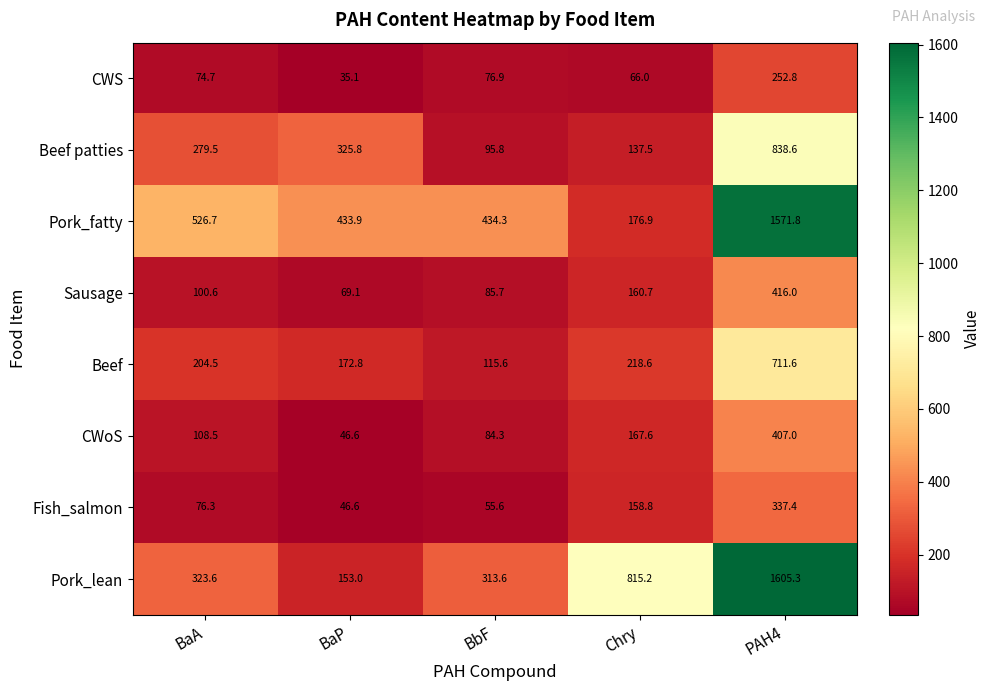

The value of CWS at BaP is 35.1. True or false?

True